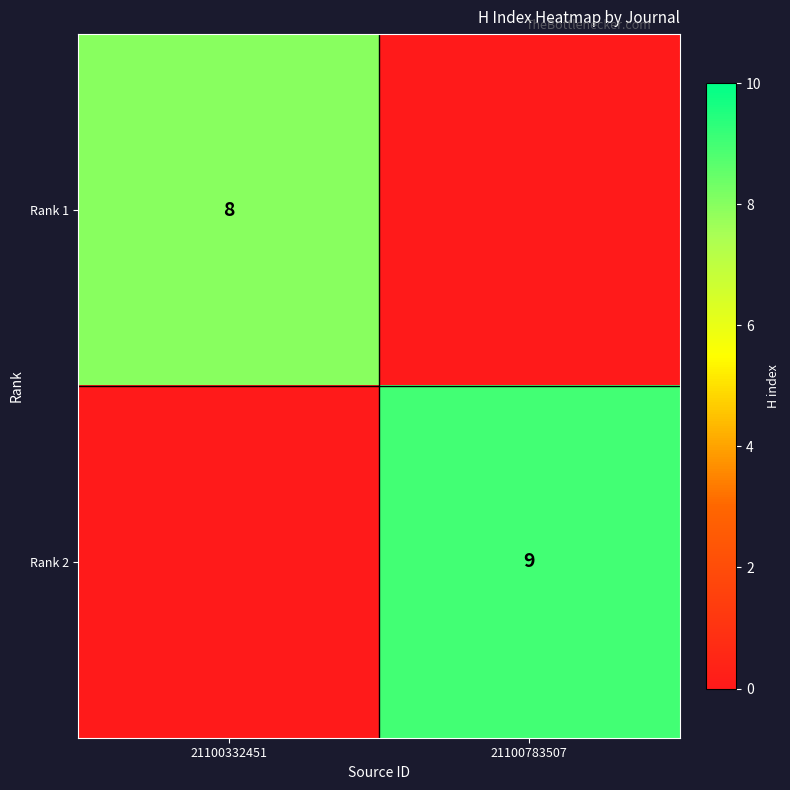

The Rank 1 series shows 3 at 21100332451. True or false?

False